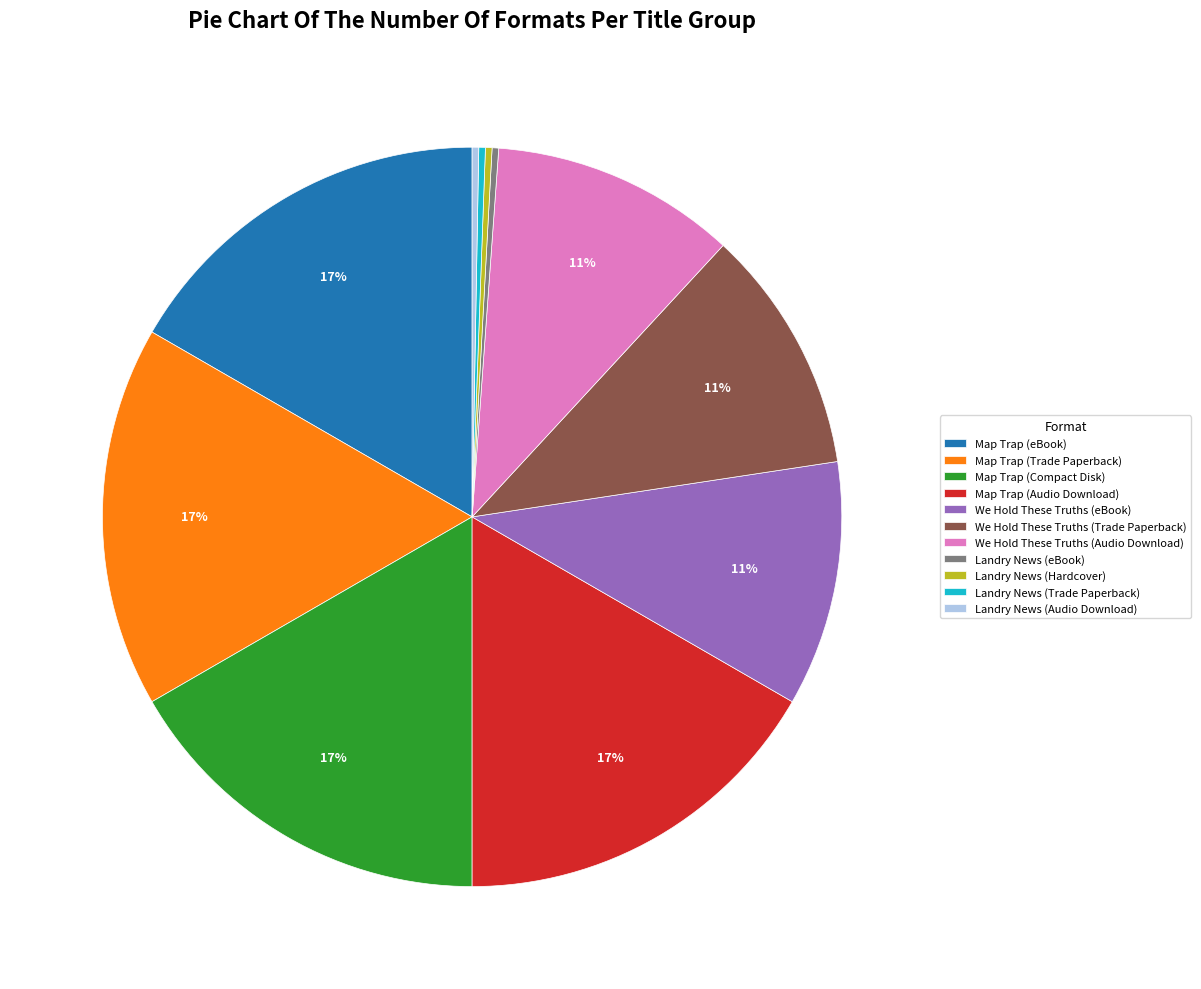

Which has a higher value, Map Trap (Compact Disk) or We Hold These Truths (eBook)?

Map Trap (Compact Disk)